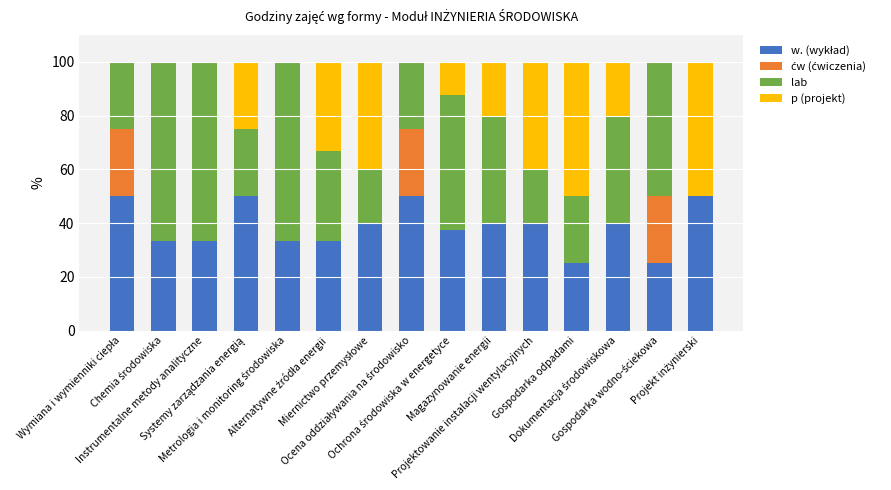

How many categories are shown in the chart?

15